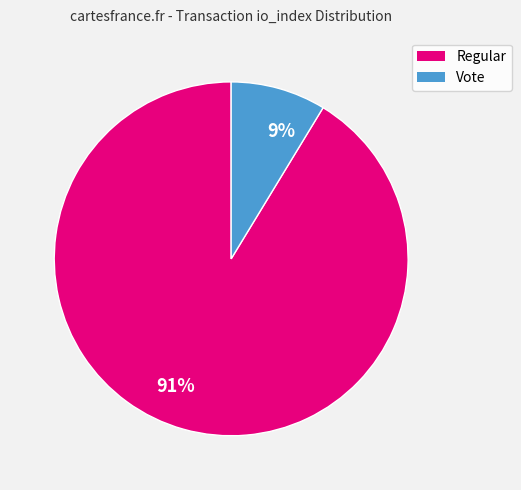

The Regular slice represents 91% of the pie. True or false?

True